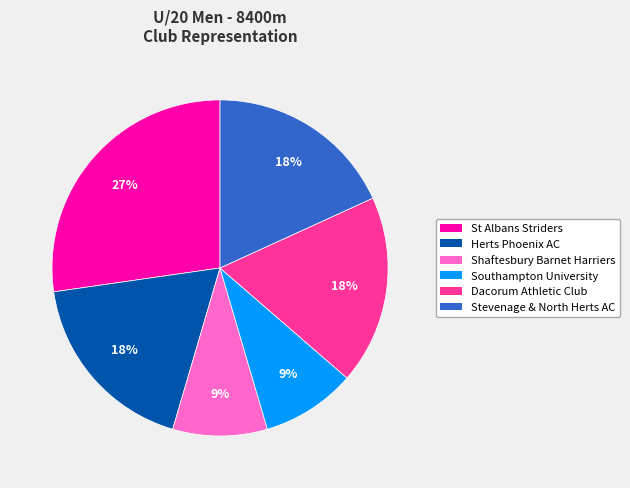

To the nearest percent, what is the difference between the largest and smallest slice percentages?

18%